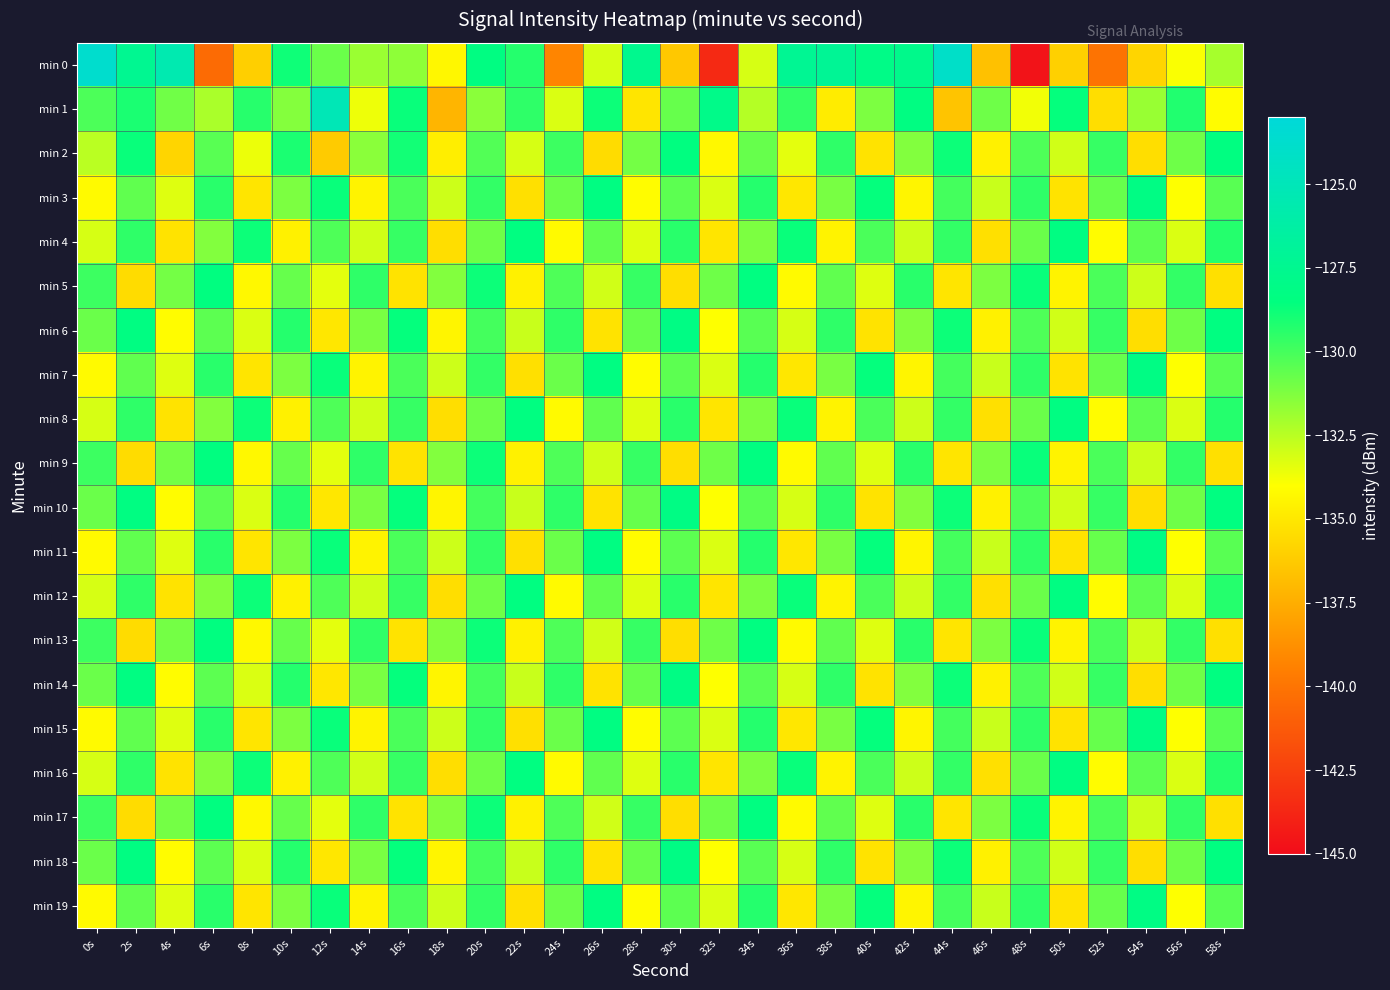

Reading right to left, list all the values displayed in this chart.

min 0: 58s=-132.1	56s=-133.9	54s=-135.8	52s=-140.1	50s=-136.0	48s=-144.7	46s=-136.6	44s=-124.0	42s=-127.8	40s=-128.1	38s=-127.1	36s=-127.3	34s=-133.1	32s=-143.6	30s=-136.3	28s=-127.6	26s=-133.1	24s=-139.2	22s=-129.3	20s=-128.3	18s=-134.3	16s=-131.6	14s=-131.8	12s=-130.8	10s=-128.8	8s=-136.0	6s=-140.4	4s=-125.5	2s=-127.4	0s=-123.7
min 1: 58s=-134.1	56s=-129.2	54s=-131.8	52s=-135.4	50s=-128.6	48s=-133.7	46s=-130.9	44s=-136.5	42s=-128.3	40s=-131.2	38s=-134.8	36s=-129.6	34s=-132.4	32s=-127.9	30s=-130.7	28s=-135.1	26s=-128.8	24s=-133.2	22s=-129.5	20s=-131.5	18s=-137.2	16s=-128.7	14s=-133.6	12s=-125.1	10s=-131.4	8s=-129.4	6s=-132.2	4s=-130.9	2s=-129.1	0s=-130.2
min 2: 58s=-128.4	56s=-130.9	54s=-135.4	52s=-129.7	50s=-133.0	48s=-130.2	46s=-134.6	44s=-128.8	42s=-131.3	40s=-135.2	38s=-129.5	36s=-133.4	34s=-130.7	32s=-134.3	30s=-128.5	28s=-131.0	26s=-135.5	24s=-129.8	22s=-133.1	20s=-130.3	18s=-134.7	16s=-128.9	14s=-131.5	12s=-136.2	10s=-129.1	8s=-133.6	6s=-130.4	4s=-135.8	2s=-128.7	0s=-132.5
min 3: 58s=-130.4	56s=-134.0	54s=-128.2	52s=-130.7	50s=-135.2	48s=-129.5	46s=-132.8	44s=-130.0	42s=-134.4	40s=-128.6	38s=-131.1	36s=-135.0	34s=-129.3	32s=-133.2	30s=-130.5	28s=-134.1	26s=-128.3	24s=-130.8	22s=-135.3	20s=-129.6	18s=-132.9	16s=-130.1	14s=-134.5	12s=-128.7	10s=-131.2	8s=-135.1	6s=-129.4	4s=-133.3	2s=-130.6	0s=-134.2
min 4: 58s=-129.3	56s=-133.2	54s=-130.5	52s=-134.1	50s=-128.3	48s=-130.8	46s=-135.3	44s=-129.6	42s=-132.9	40s=-130.1	38s=-134.5	36s=-128.7	34s=-131.2	32s=-135.1	30s=-129.4	28s=-133.3	26s=-130.6	24s=-134.2	22s=-128.4	20s=-130.9	18s=-135.4	16s=-129.7	14s=-133.0	12s=-130.2	10s=-134.6	8s=-128.8	6s=-131.3	4s=-135.2	2s=-129.5	0s=-133.1
min 5: 58s=-135.3	56s=-129.6	54s=-132.9	52s=-130.1	50s=-134.5	48s=-128.7	46s=-131.2	44s=-135.1	42s=-129.4	40s=-133.3	38s=-130.6	36s=-134.2	34s=-128.4	32s=-130.9	30s=-135.4	28s=-129.7	26s=-133.0	24s=-130.2	22s=-134.6	20s=-128.8	18s=-131.3	16s=-135.2	14s=-129.5	12s=-133.4	10s=-130.7	8s=-134.3	6s=-128.5	4s=-131.0	2s=-135.5	0s=-129.8
min 6: 58s=-128.4	56s=-130.9	54s=-135.4	52s=-129.7	50s=-133.0	48s=-130.2	46s=-134.6	44s=-128.8	42s=-131.3	40s=-135.2	38s=-129.5	36s=-133.1	34s=-130.4	32s=-134.0	30s=-128.2	28s=-130.7	26s=-135.2	24s=-129.5	22s=-132.8	20s=-130.0	18s=-134.4	16s=-128.6	14s=-131.1	12s=-135.0	10s=-129.3	8s=-133.2	6s=-130.5	4s=-134.1	2s=-128.3	0s=-130.8
min 7: 58s=-130.4	56s=-134.0	54s=-128.2	52s=-130.7	50s=-135.2	48s=-129.5	46s=-132.8	44s=-130.0	42s=-134.4	40s=-128.6	38s=-131.1	36s=-135.0	34s=-129.3	32s=-133.2	30s=-130.5	28s=-134.1	26s=-128.3	24s=-130.8	22s=-135.3	20s=-129.6	18s=-132.9	16s=-130.1	14s=-134.5	12s=-128.7	10s=-131.2	8s=-135.1	6s=-129.4	4s=-133.3	2s=-130.6	0s=-134.2
min 8: 58s=-129.3	56s=-133.2	54s=-130.5	52s=-134.1	50s=-128.3	48s=-130.8	46s=-135.3	44s=-129.6	42s=-132.9	40s=-130.1	38s=-134.5	36s=-128.7	34s=-131.2	32s=-135.1	30s=-129.4	28s=-133.3	26s=-130.6	24s=-134.2	22s=-128.4	20s=-130.9	18s=-135.4	16s=-129.7	14s=-133.0	12s=-130.2	10s=-134.6	8s=-128.8	6s=-131.3	4s=-135.2	2s=-129.5	0s=-133.1
min 9: 58s=-135.3	56s=-129.6	54s=-132.9	52s=-130.1	50s=-134.5	48s=-128.7	46s=-131.2	44s=-135.1	42s=-129.4	40s=-133.3	38s=-130.6	36s=-134.2	34s=-128.4	32s=-130.9	30s=-135.4	28s=-129.7	26s=-133.0	24s=-130.2	22s=-134.6	20s=-128.8	18s=-131.3	16s=-135.2	14s=-129.5	12s=-133.4	10s=-130.7	8s=-134.3	6s=-128.5	4s=-131.0	2s=-135.5	0s=-129.8
min 10: 58s=-128.4	56s=-130.9	54s=-135.4	52s=-129.7	50s=-133.0	48s=-130.2	46s=-134.6	44s=-128.8	42s=-131.3	40s=-135.2	38s=-129.5	36s=-133.1	34s=-130.4	32s=-134.0	30s=-128.2	28s=-130.7	26s=-135.2	24s=-129.5	22s=-132.8	20s=-130.0	18s=-134.4	16s=-128.6	14s=-131.1	12s=-135.0	10s=-129.3	8s=-133.2	6s=-130.5	4s=-134.1	2s=-128.3	0s=-130.8
min 11: 58s=-130.4	56s=-134.0	54s=-128.2	52s=-130.7	50s=-135.2	48s=-129.5	46s=-132.8	44s=-130.0	42s=-134.4	40s=-128.6	38s=-131.1	36s=-135.0	34s=-129.3	32s=-133.2	30s=-130.5	28s=-134.1	26s=-128.3	24s=-130.8	22s=-135.3	20s=-129.6	18s=-132.9	16s=-130.1	14s=-134.5	12s=-128.7	10s=-131.2	8s=-135.1	6s=-129.4	4s=-133.3	2s=-130.6	0s=-134.2
min 12: 58s=-129.3	56s=-133.2	54s=-130.5	52s=-134.1	50s=-128.3	48s=-130.8	46s=-135.3	44s=-129.6	42s=-132.9	40s=-130.1	38s=-134.5	36s=-128.7	34s=-131.2	32s=-135.1	30s=-129.4	28s=-133.3	26s=-130.6	24s=-134.2	22s=-128.4	20s=-130.9	18s=-135.4	16s=-129.7	14s=-133.0	12s=-130.2	10s=-134.6	8s=-128.8	6s=-131.3	4s=-135.2	2s=-129.5	0s=-133.1
min 13: 58s=-135.3	56s=-129.6	54s=-132.9	52s=-130.1	50s=-134.5	48s=-128.7	46s=-131.2	44s=-135.1	42s=-129.4	40s=-133.3	38s=-130.6	36s=-134.2	34s=-128.4	32s=-130.9	30s=-135.4	28s=-129.7	26s=-133.0	24s=-130.2	22s=-134.6	20s=-128.8	18s=-131.3	16s=-135.2	14s=-129.5	12s=-133.4	10s=-130.7	8s=-134.3	6s=-128.5	4s=-131.0	2s=-135.5	0s=-129.8
min 14: 58s=-128.4	56s=-130.9	54s=-135.4	52s=-129.7	50s=-133.0	48s=-130.2	46s=-134.6	44s=-128.8	42s=-131.3	40s=-135.2	38s=-129.5	36s=-133.1	34s=-130.4	32s=-134.0	30s=-128.2	28s=-130.7	26s=-135.2	24s=-129.5	22s=-132.8	20s=-130.0	18s=-134.4	16s=-128.6	14s=-131.1	12s=-135.0	10s=-129.3	8s=-133.2	6s=-130.5	4s=-134.1	2s=-128.3	0s=-130.8
min 15: 58s=-130.4	56s=-134.0	54s=-128.2	52s=-130.7	50s=-135.2	48s=-129.5	46s=-132.8	44s=-130.0	42s=-134.4	40s=-128.6	38s=-131.1	36s=-135.0	34s=-129.3	32s=-133.2	30s=-130.5	28s=-134.1	26s=-128.3	24s=-130.8	22s=-135.3	20s=-129.6	18s=-132.9	16s=-130.1	14s=-134.5	12s=-128.7	10s=-131.2	8s=-135.1	6s=-129.4	4s=-133.3	2s=-130.6	0s=-134.2
min 16: 58s=-129.3	56s=-133.2	54s=-130.5	52s=-134.1	50s=-128.3	48s=-130.8	46s=-135.3	44s=-129.6	42s=-132.9	40s=-130.1	38s=-134.5	36s=-128.7	34s=-131.2	32s=-135.1	30s=-129.4	28s=-133.3	26s=-130.6	24s=-134.2	22s=-128.4	20s=-130.9	18s=-135.4	16s=-129.7	14s=-133.0	12s=-130.2	10s=-134.6	8s=-128.8	6s=-131.3	4s=-135.2	2s=-129.5	0s=-133.1
min 17: 58s=-135.3	56s=-129.6	54s=-132.9	52s=-130.1	50s=-134.5	48s=-128.7	46s=-131.2	44s=-135.1	42s=-129.4	40s=-133.3	38s=-130.6	36s=-134.2	34s=-128.4	32s=-130.9	30s=-135.4	28s=-129.7	26s=-133.0	24s=-130.2	22s=-134.6	20s=-128.8	18s=-131.3	16s=-135.2	14s=-129.5	12s=-133.4	10s=-130.7	8s=-134.3	6s=-128.5	4s=-131.0	2s=-135.5	0s=-129.8
min 18: 58s=-128.4	56s=-130.9	54s=-135.4	52s=-129.7	50s=-133.0	48s=-130.2	46s=-134.6	44s=-128.8	42s=-131.3	40s=-135.2	38s=-129.5	36s=-133.1	34s=-130.4	32s=-134.0	30s=-128.2	28s=-130.7	26s=-135.2	24s=-129.5	22s=-132.8	20s=-130.0	18s=-134.4	16s=-128.6	14s=-131.1	12s=-135.0	10s=-129.3	8s=-133.2	6s=-130.5	4s=-134.1	2s=-128.3	0s=-130.8
min 19: 58s=-130.4	56s=-134.0	54s=-128.2	52s=-130.7	50s=-135.2	48s=-129.5	46s=-132.8	44s=-130.0	42s=-134.4	40s=-128.6	38s=-131.1	36s=-135.0	34s=-129.3	32s=-133.2	30s=-130.5	28s=-134.1	26s=-128.3	24s=-130.8	22s=-135.3	20s=-129.6	18s=-132.9	16s=-130.1	14s=-134.5	12s=-128.7	10s=-131.2	8s=-135.1	6s=-129.4	4s=-133.3	2s=-130.6	0s=-134.2